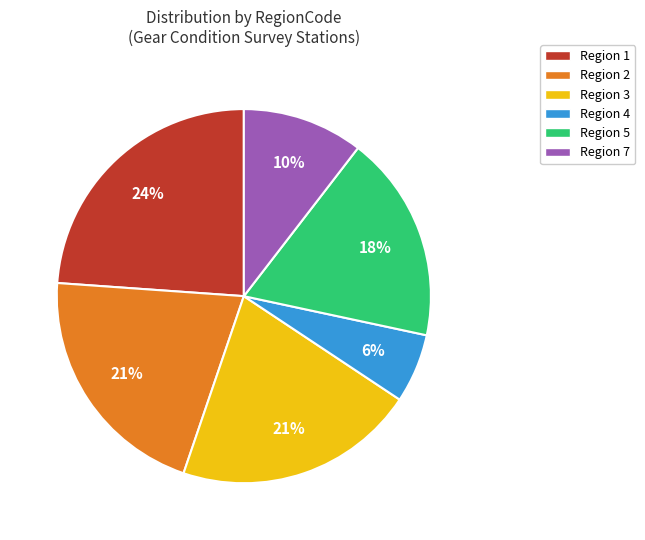

To the nearest percent, what is the difference between the largest and smallest slice percentages?

18%